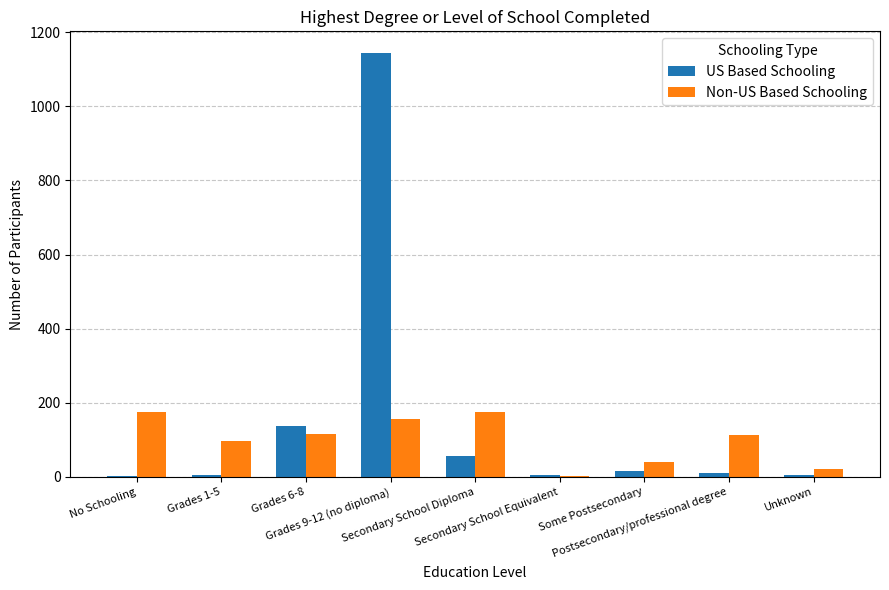

What is the maximum value shown in the chart?

1145